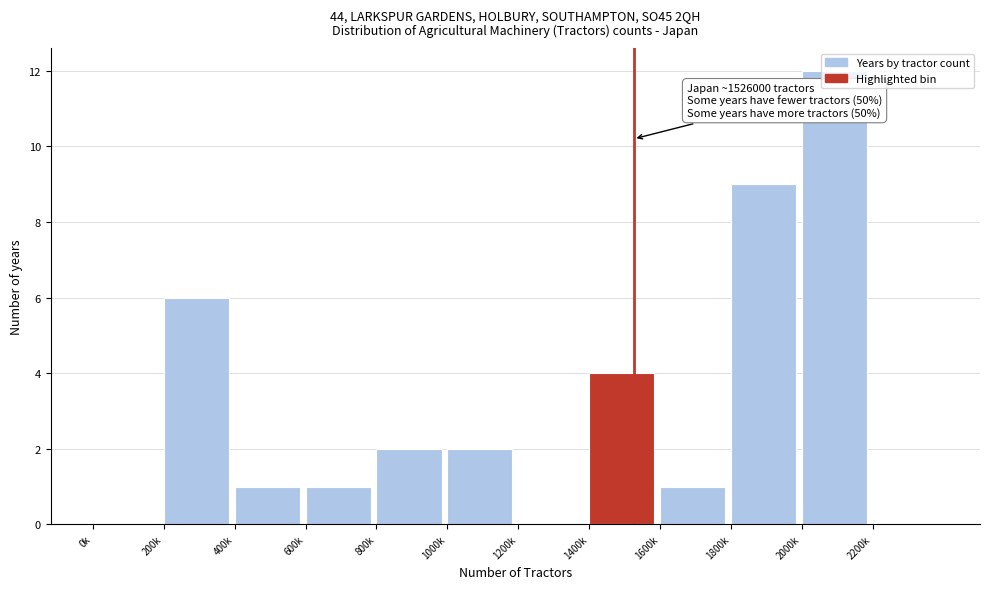

What is the maximum value shown in the chart?

12